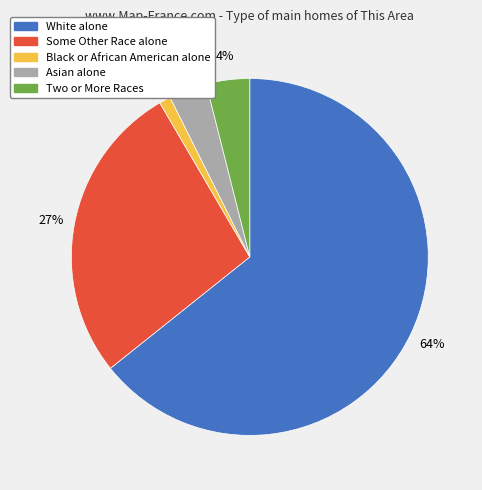

What percentage is the Black or African American alone slice, to the nearest percent?

1%